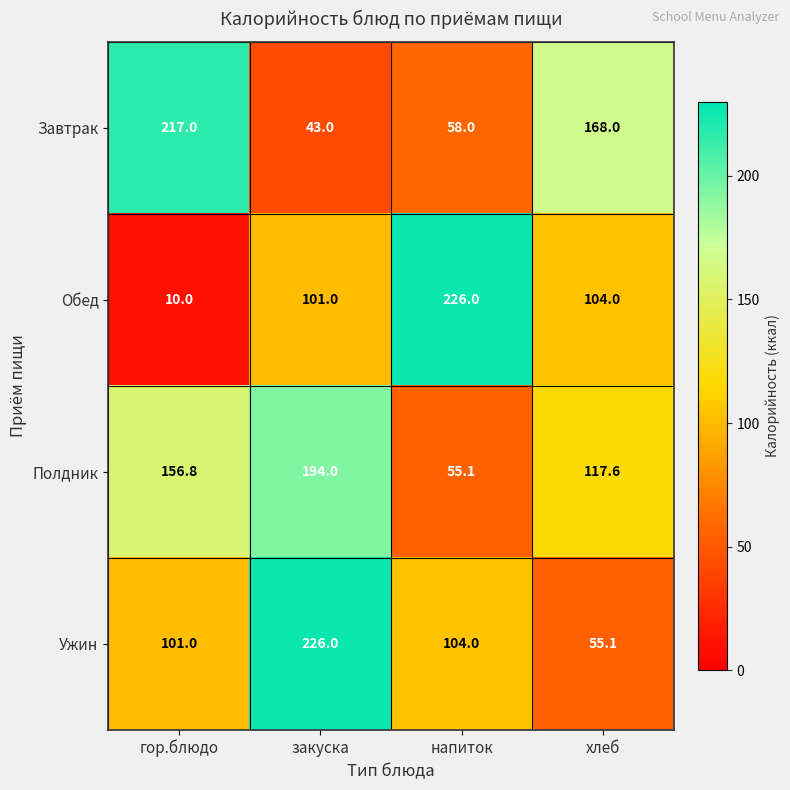

Reading left to right, extract all data points from this chart.

Завтрак: гор.блюдо=217.0	закуска=43.0	напиток=58.0	хлеб=168.0
Обед: гор.блюдо=10.0	закуска=101.0	напиток=226.0	хлеб=104.0
Полдник: гор.блюдо=156.8	закуска=194.0	напиток=55.1	хлеб=117.6
Ужин: гор.блюдо=101.0	закуска=226.0	напиток=104.0	хлеб=55.1